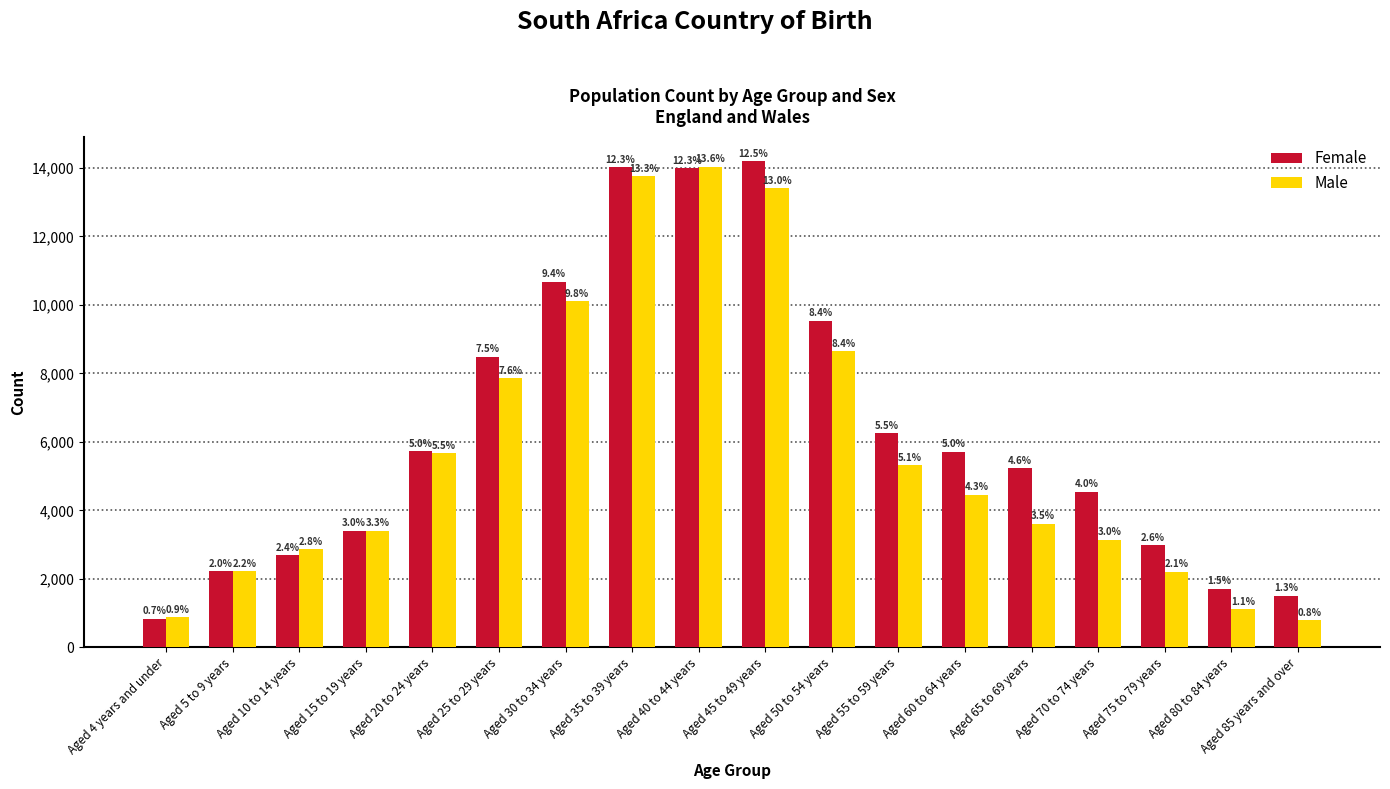

What are all the series names shown in the legend?

Female, Male